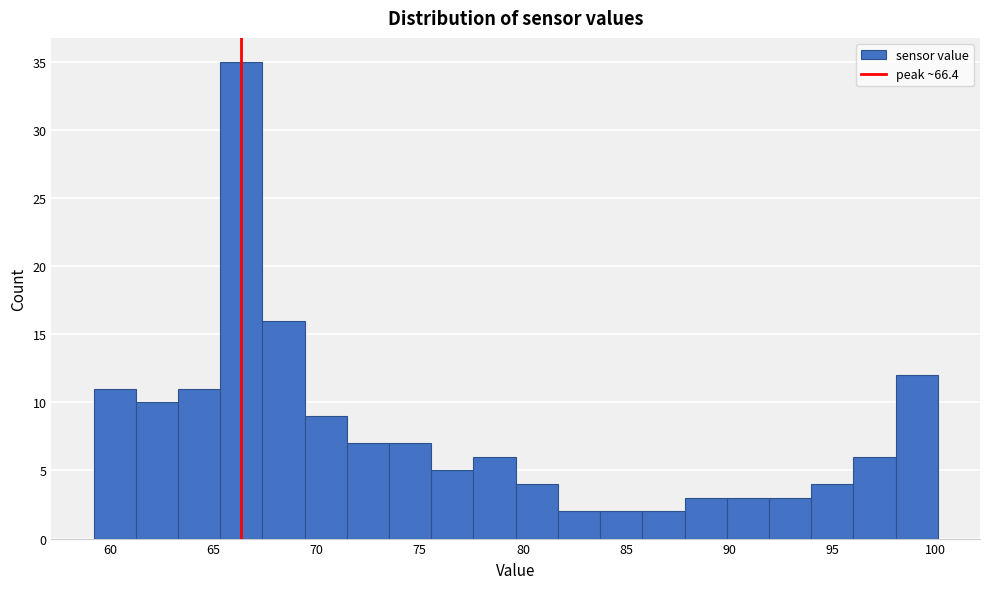

Reading left to right, transcribe this chart: for each bar, give the range it covers on the x-axis and its height. Neither the bar edges nor the heights are printed on the chart, so give them approximately, as read against the axes.

59.0 to 61.0: 11
61.0 to 63.5: 10
63.5 to 65.5: 11
65.5 to 67.5: 35
67.5 to 69.5: 16
69.5 to 71.5: 9
71.5 to 73.5: 7
73.5 to 75.5: 7
75.5 to 77.5: 5
77.5 to 79.5: 6
79.5 to 81.5: 4
81.5 to 83.5: 2
83.5 to 86.0: 2
86.0 to 88.0: 2
88.0 to 90.0: 3
90.0 to 92.0: 3
92.0 to 94.0: 3
94.0 to 96.0: 4
96.0 to 98.0: 6
98.0 to 100.0: 12